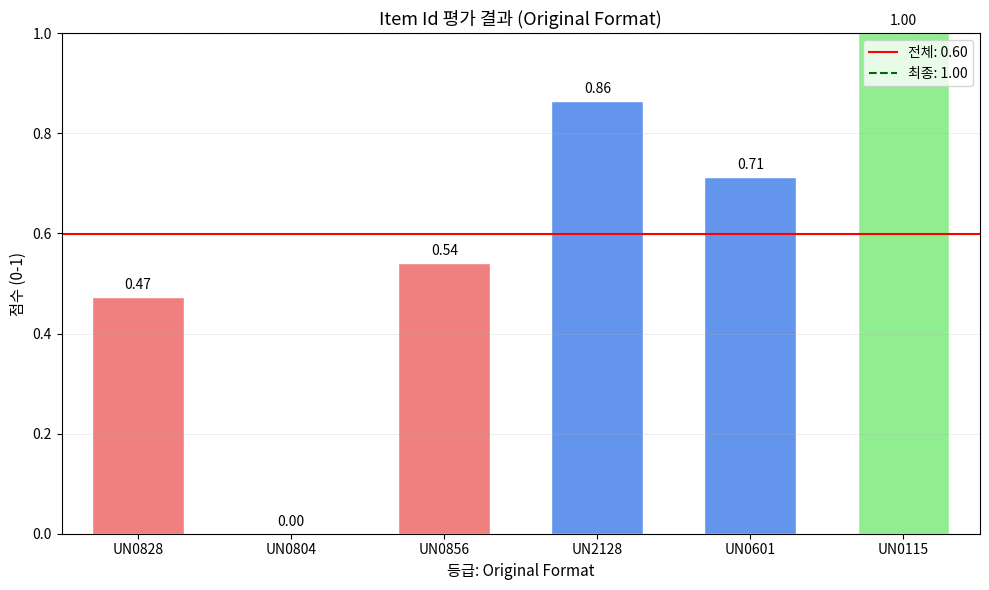

What is the sum of all values?

3.6